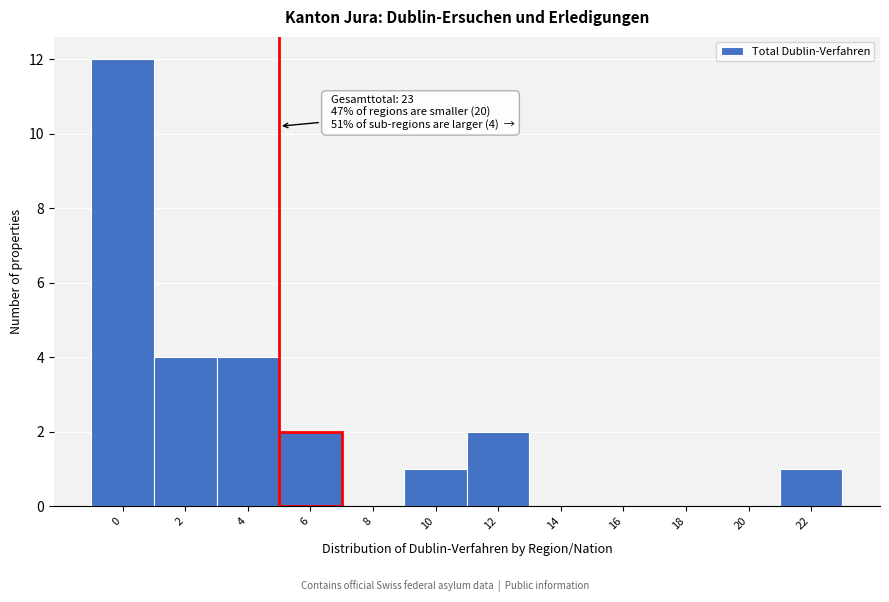

Reading left to right, transcribe all the data shown in this chart.

0=12	2=4	4=4	6=2	8=0	10=1	12=2	14=0	16=0	18=0	20=0	22=1